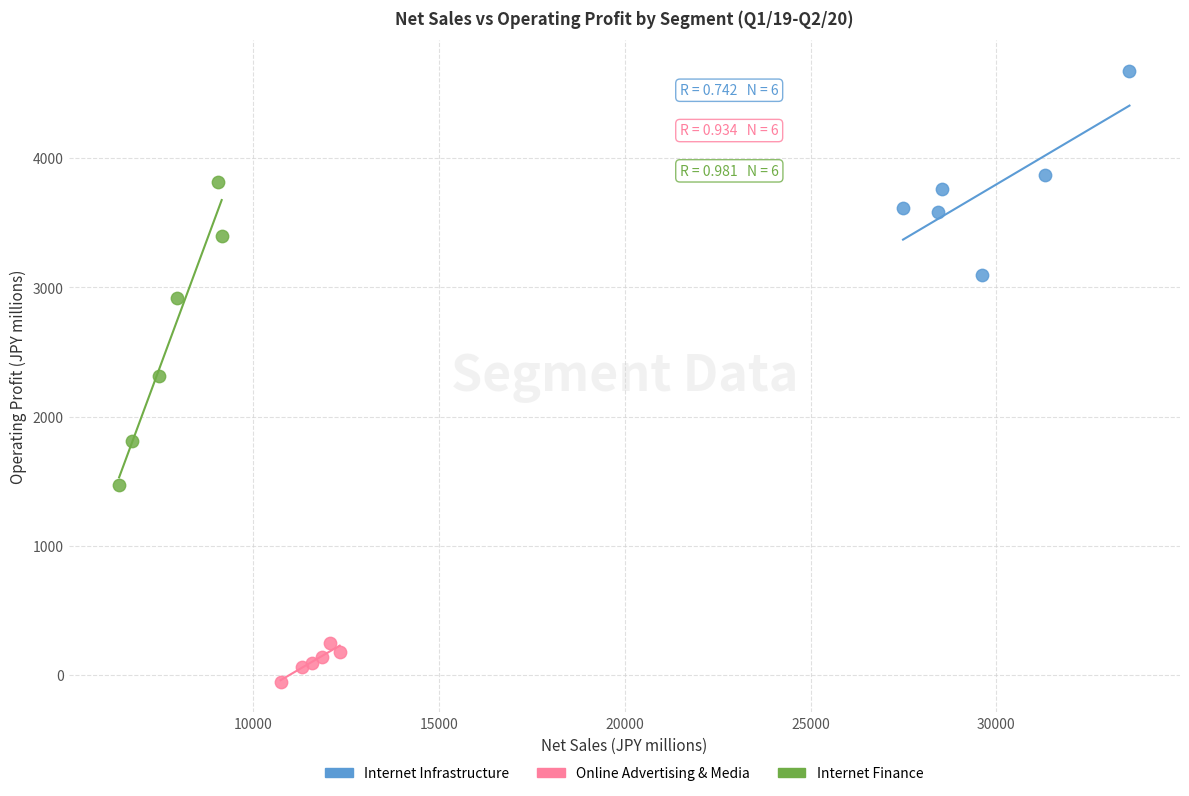

Which series has the largest Y range (max minus min)?

Internet Finance